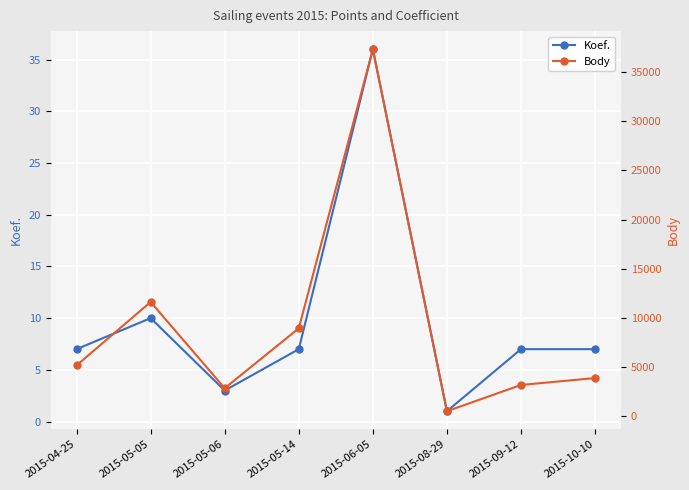

How many lines are shown in the chart?

2